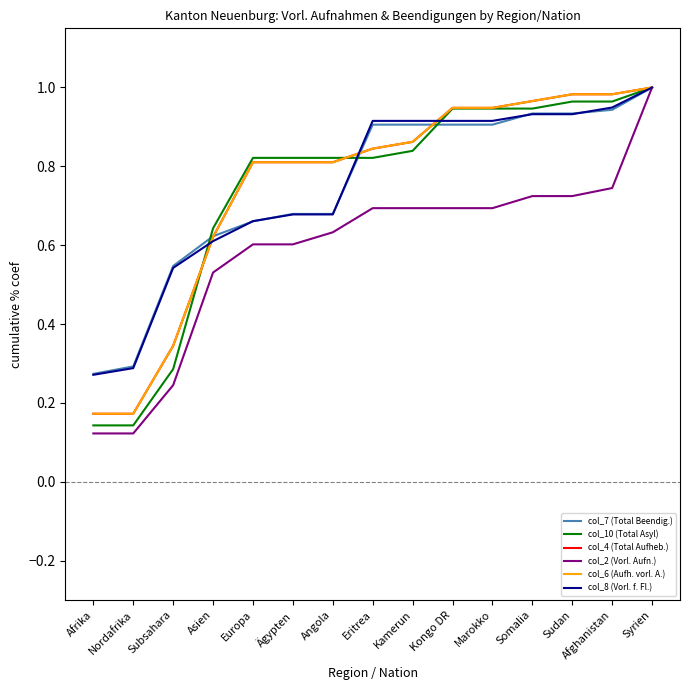

Which series has the largest total across all categories?

col_4 (Total Aufheb.)